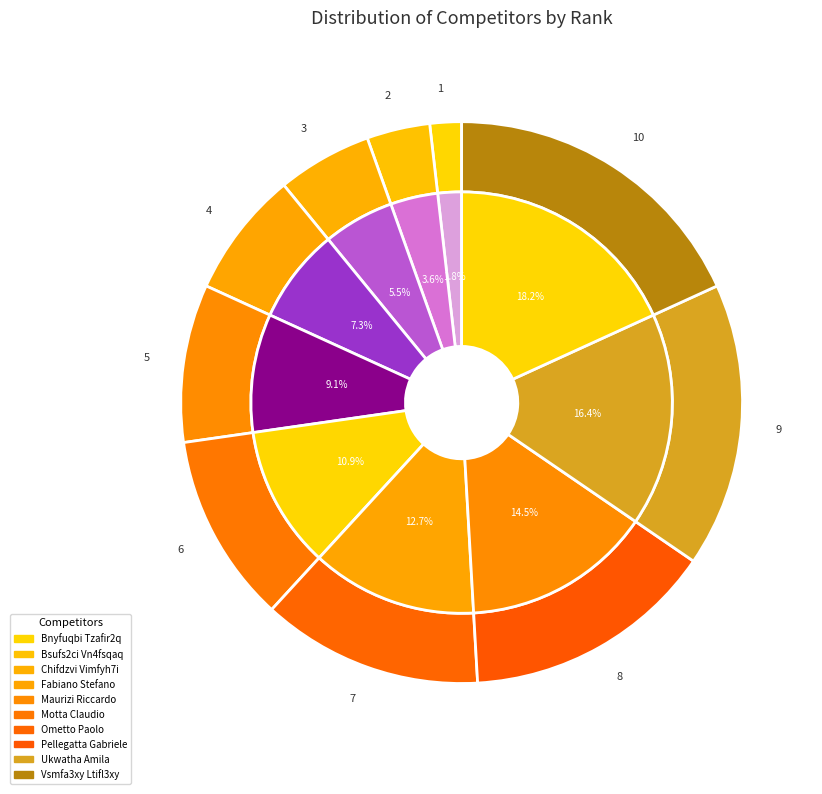

Which category has the smallest portion of the pie?

Bnyfuqbi Tzafir2q